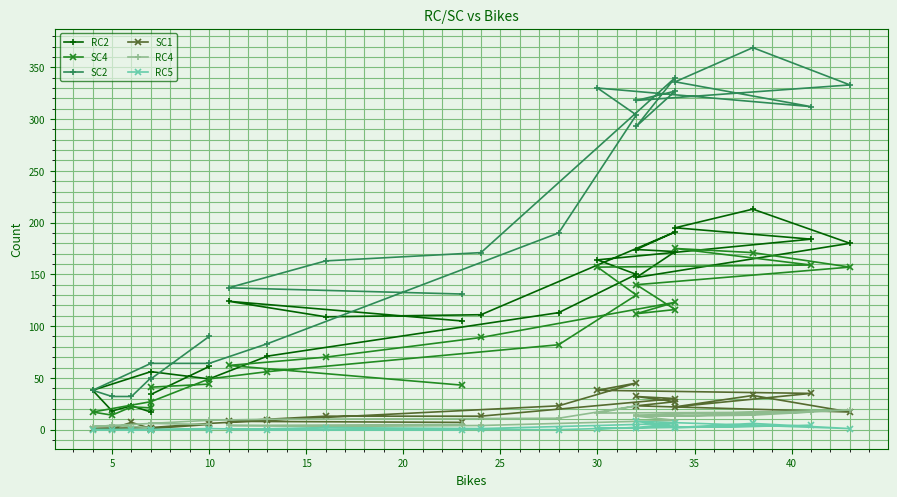

Count the RC5 values in the range 0 to 2.

19